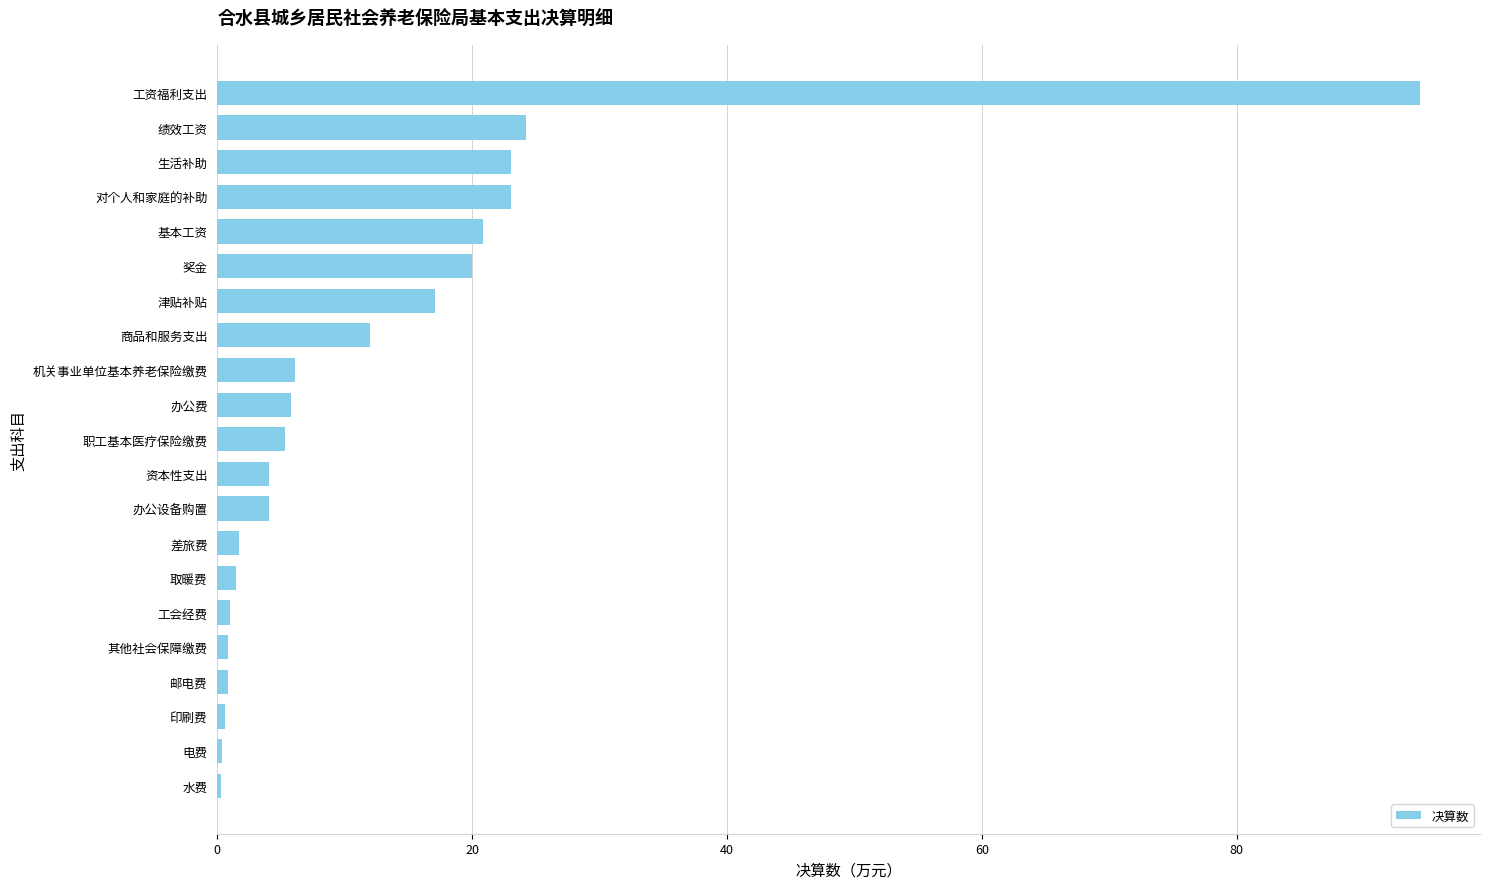

What is the greatest value displayed?

94.4